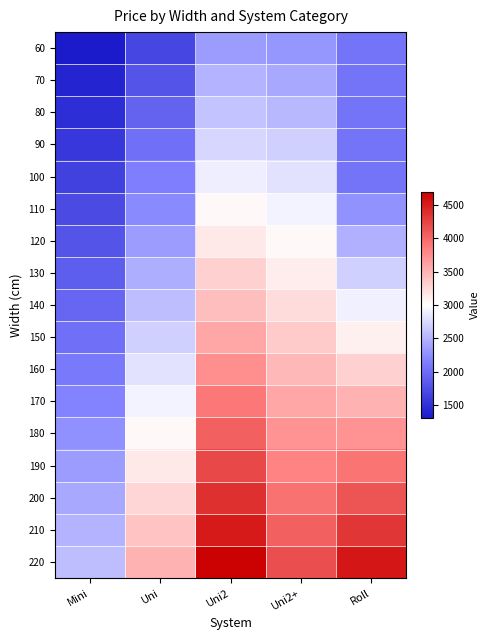

At Roll, list the series in order from smallest to largest.

60, 70, 80, 90, 100, 110, 120, 130, 140, 150, 160, 170, 180, 190, 200, 210, 220